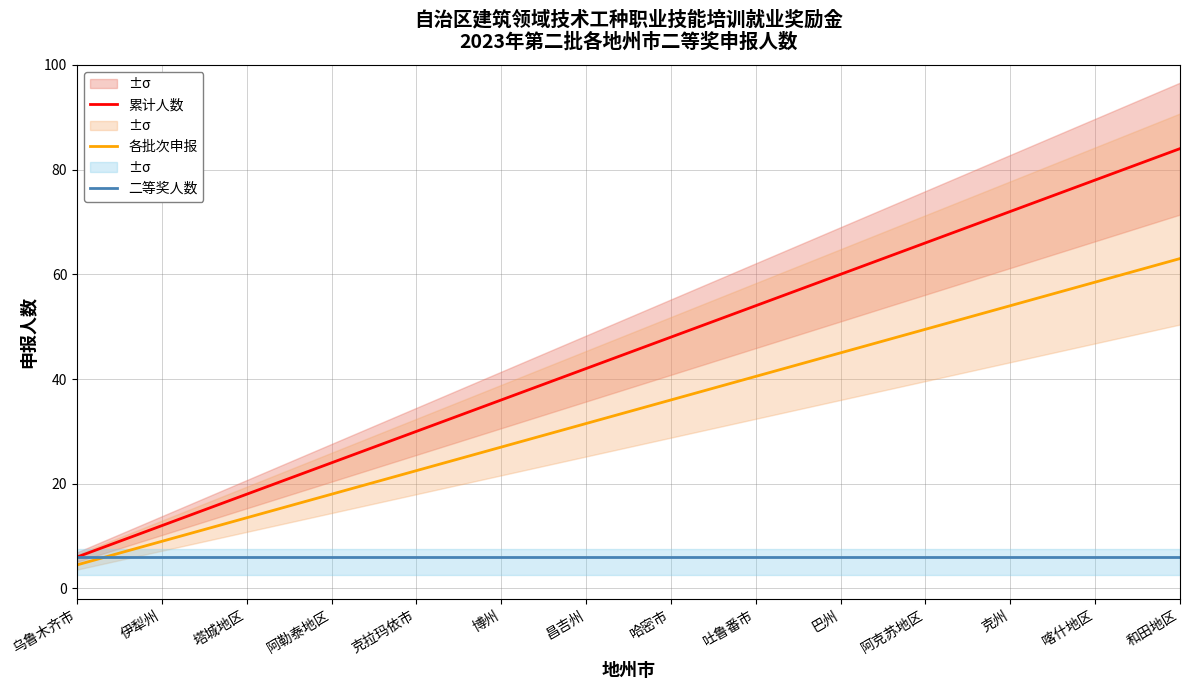

How many values in the 各批次申报 series are below 36?

7